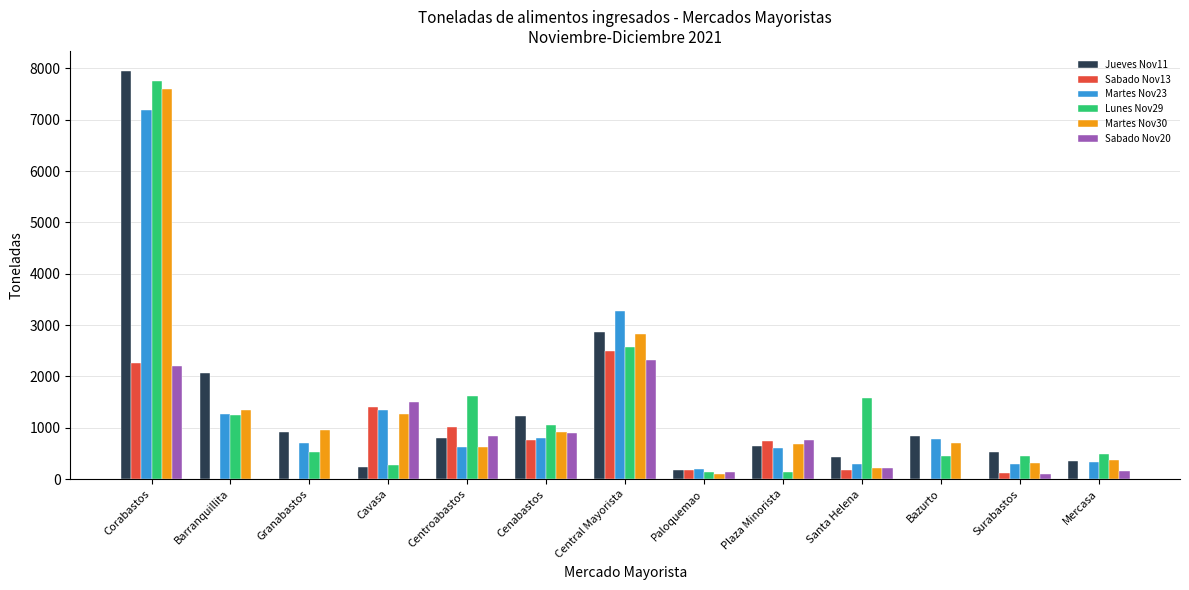

How many series are shown in this chart?

6